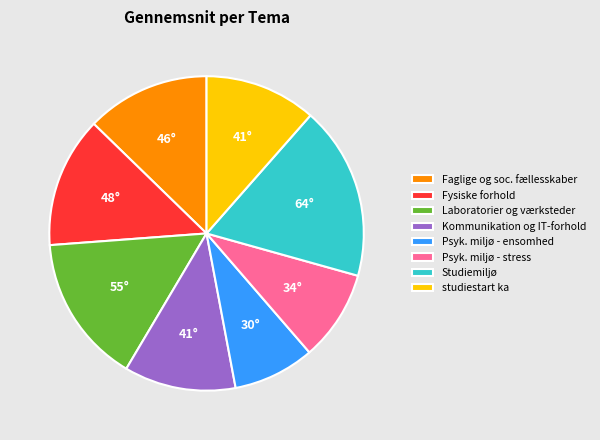

Is it true that Kommunikation og IT-forhold is 11% of the pie?

True